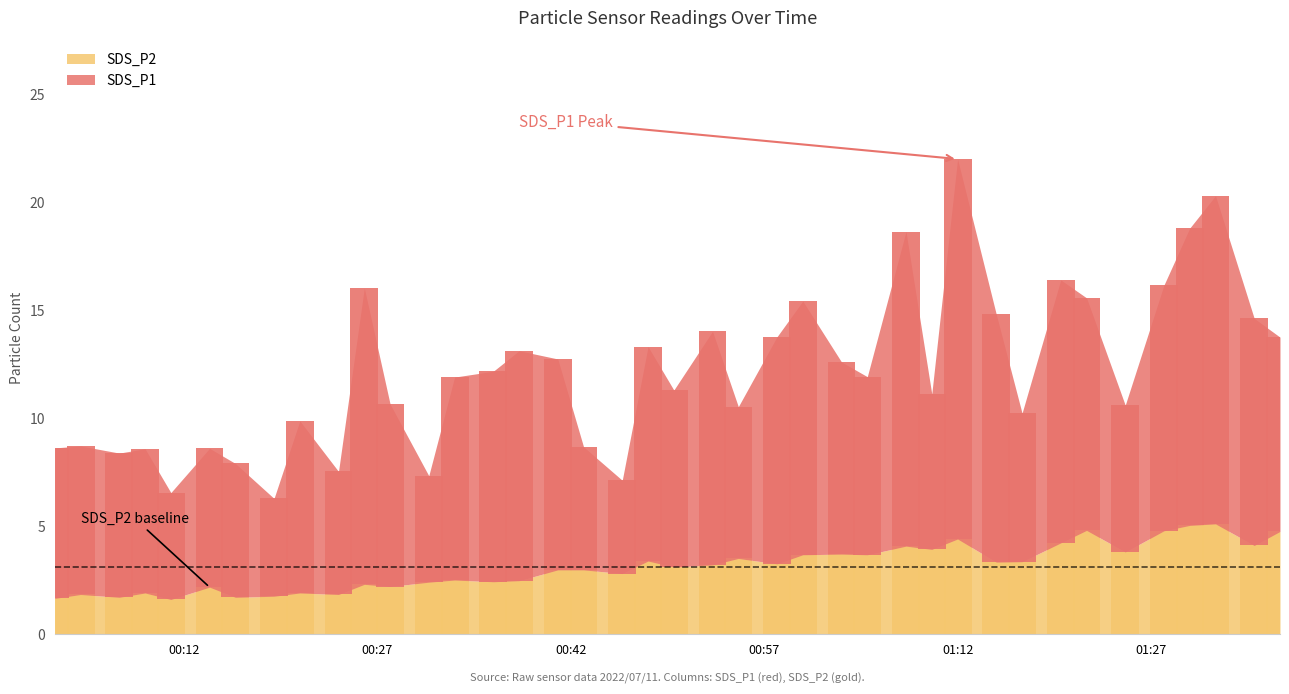

Rank the series at 2022/07/11 01:28 from lowest to highest value.

SDS_P2, SDS_P1